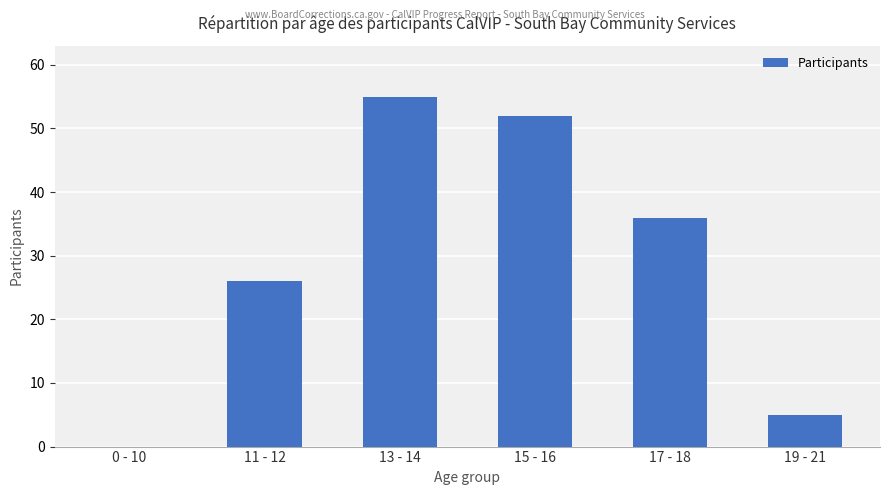

True or false: the data shows 5 at 19 - 21.

True